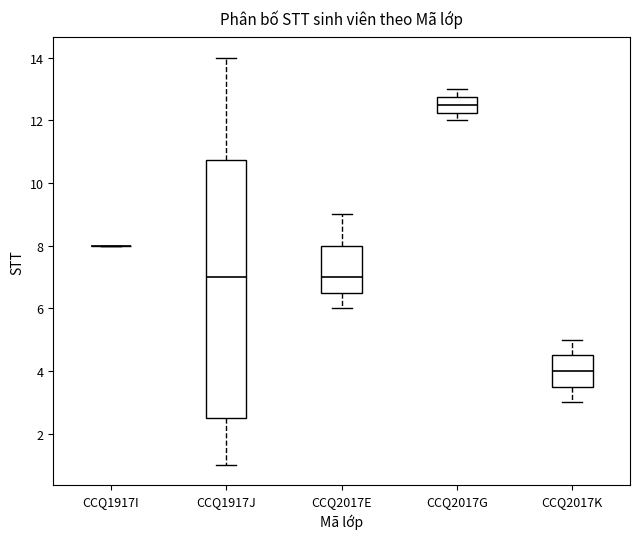

Reading left to right, read every box against the y-axis: the position of its median line, the range the box covers, and the ends of its whiskers. The values are not printed on the chart, so give them approximately, as read against the axis.

CCQ1917I: box collapsed to a line at 8.0, whiskers 8.0 to 8.0
CCQ1917J: median 7.0, box 2.6 to 10.8, whiskers 1.0 to 14.0
CCQ2017E: median 7.0, box 6.6 to 8.0, whiskers 6.0 to 9.0
CCQ2017G: median 12.6, box 12.2 to 12.8, whiskers 12.0 to 13.0
CCQ2017K: median 4.0, box 3.6 to 4.6, whiskers 3.0 to 5.0